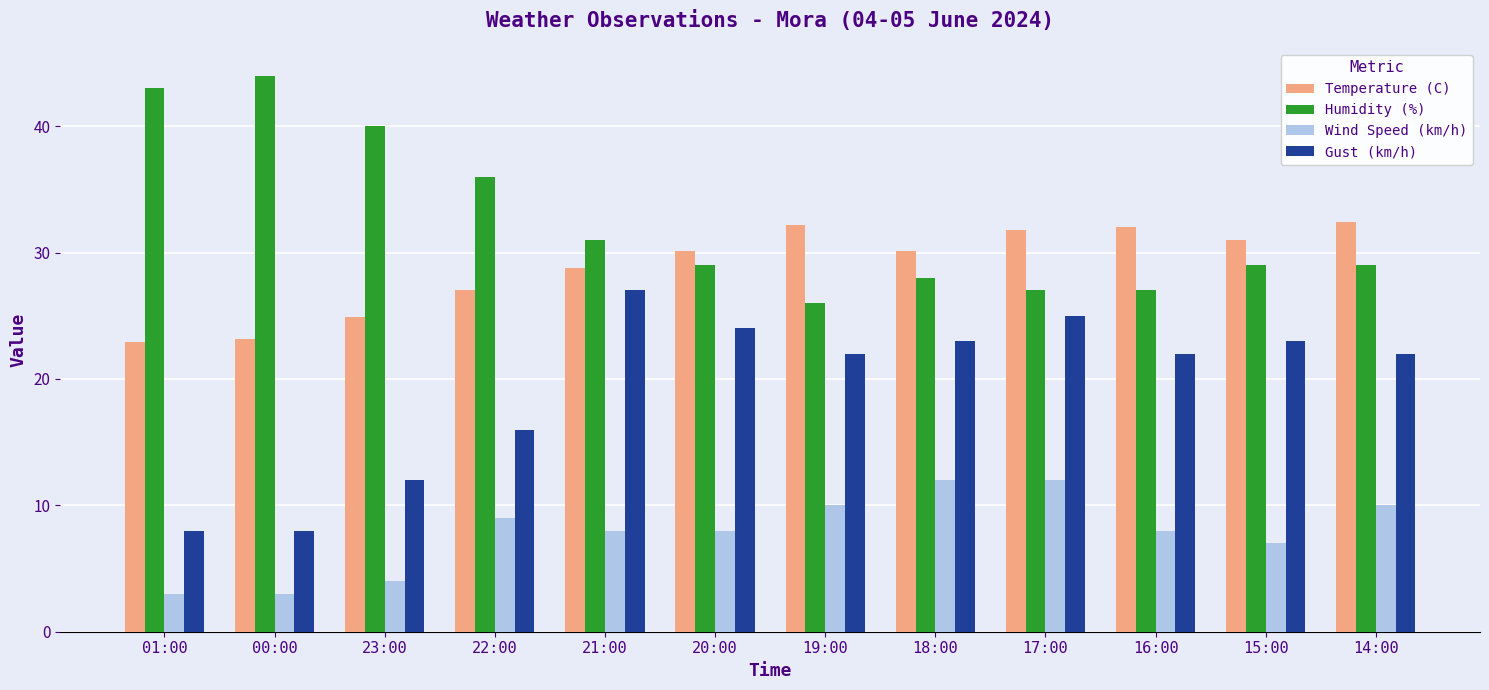

True or false: Temperature (C) has a value of 35.8 at 01:00.

False